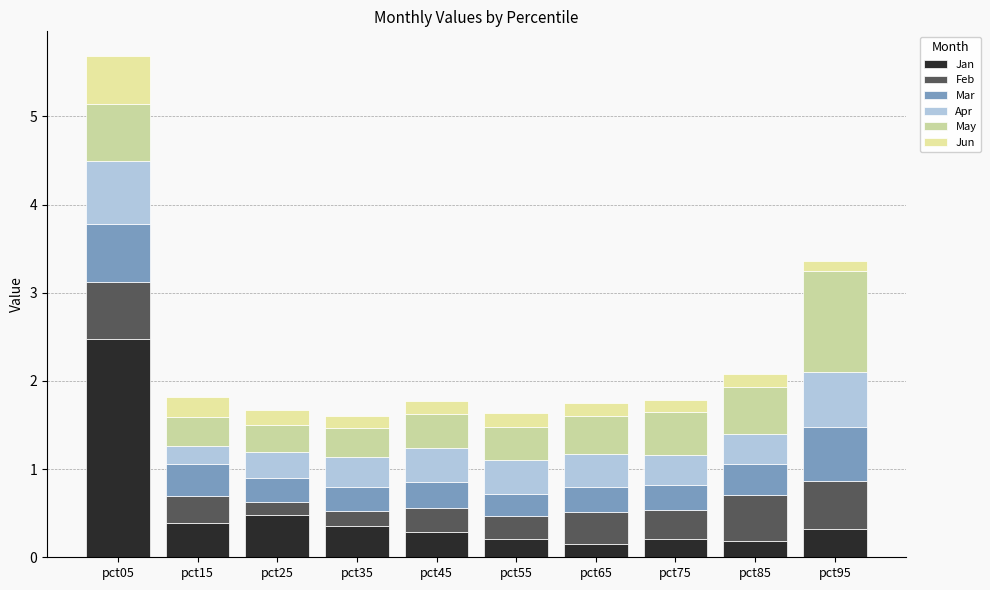

Are the bars horizontal?

No